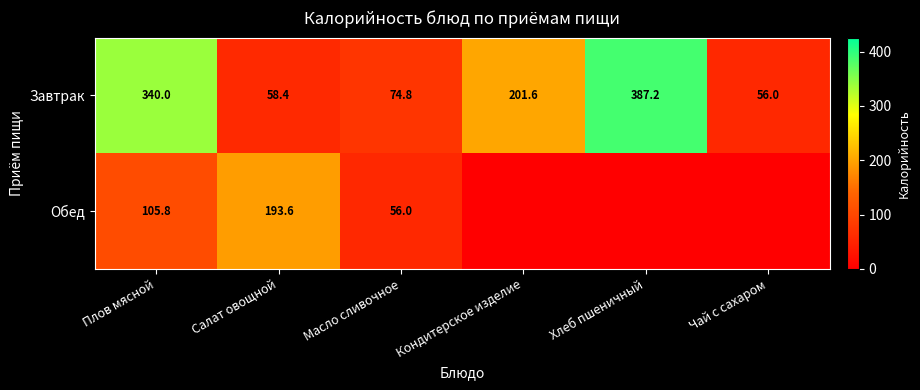

The Обед series shows 87.0 at Масло сливочное. True or false?

False